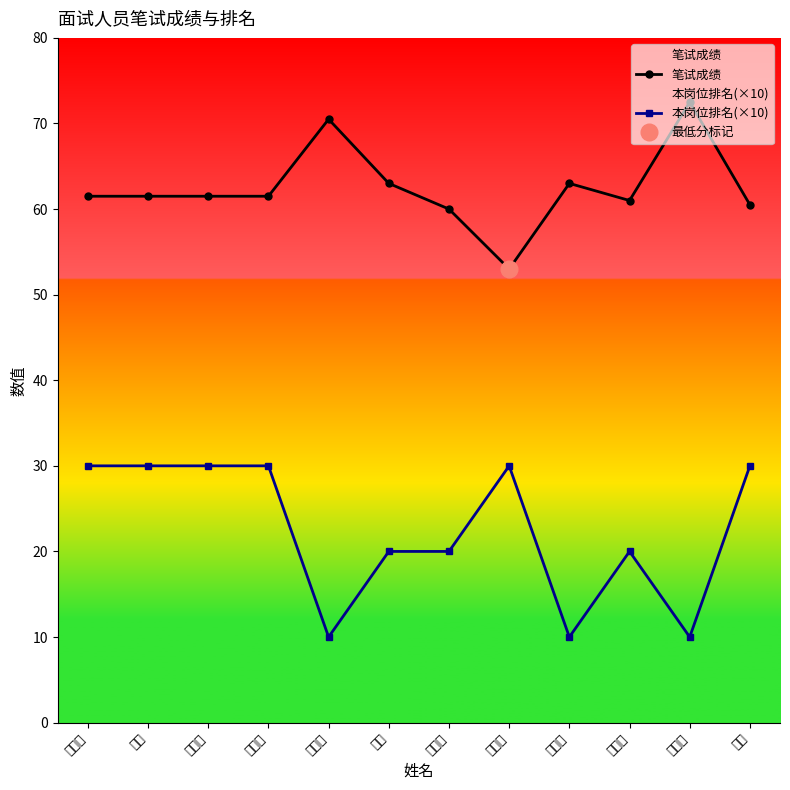

Reading left to right, what are all the values shown in this chart?

笔试成绩: 张斯越=61.5	唐晶=61.5	何世清=61.5	张露婷=61.5	钟博琳=70.5	梁露=63.0	曾玉凤=60.0	宁丽萍=53.0	奚超彦=63.0	王春燕=61.0	黄丹郸=72.5	黄莉=60.5
本岗位排名(×10): 张斯越=30.0	唐晶=30.0	何世清=30.0	张露婷=30.0	钟博琳=10.0	梁露=20.0	曾玉凤=20.0	宁丽萍=30.0	奚超彦=10.0	王春燕=20.0	黄丹郸=10.0	黄莉=30.0